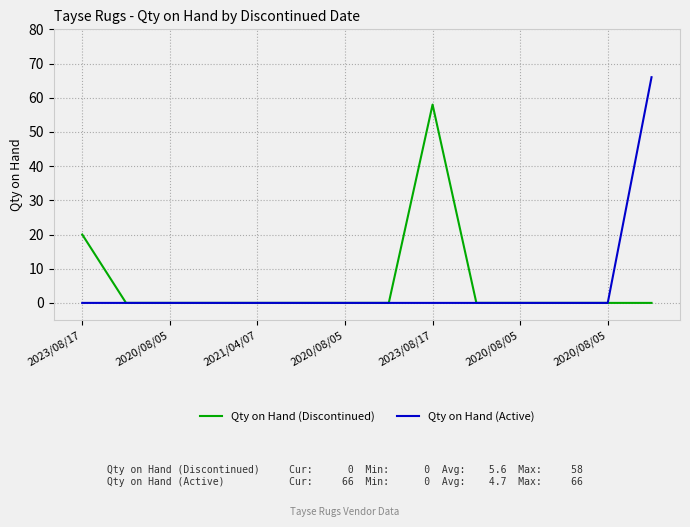

Rank the series by their maximum value, from highest to lowest.

Qty on Hand (Active), Qty on Hand (Discontinued)